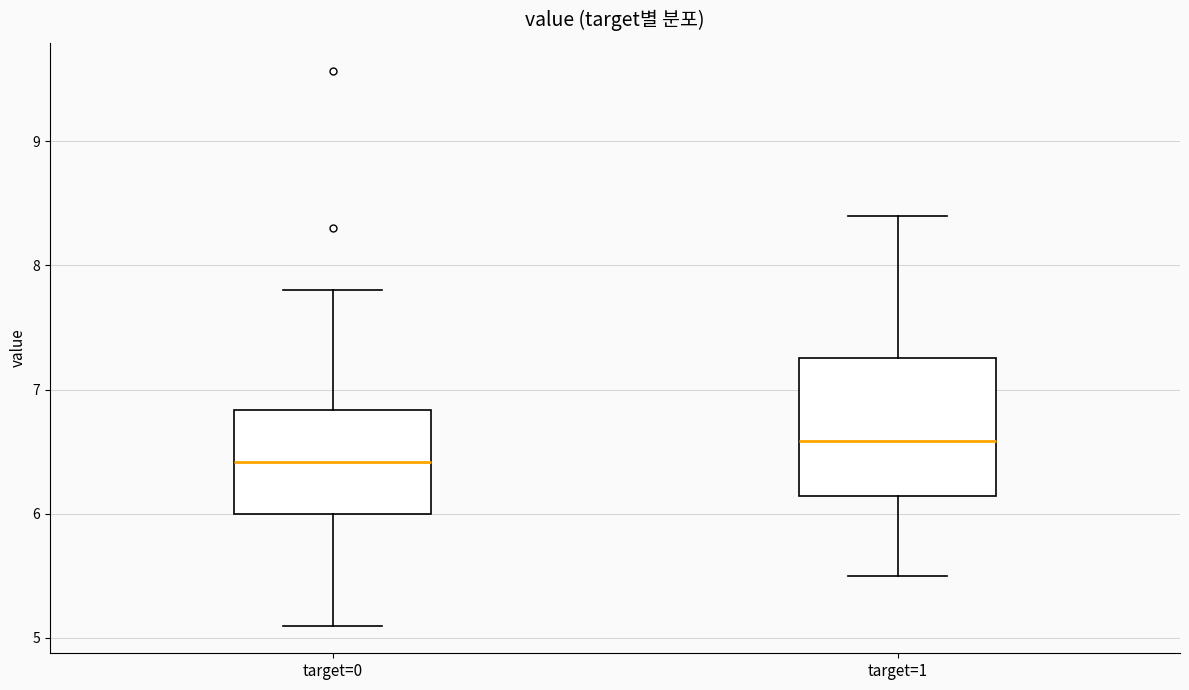

Which box is the tallest, from its lower edge to its upper edge?

target=1